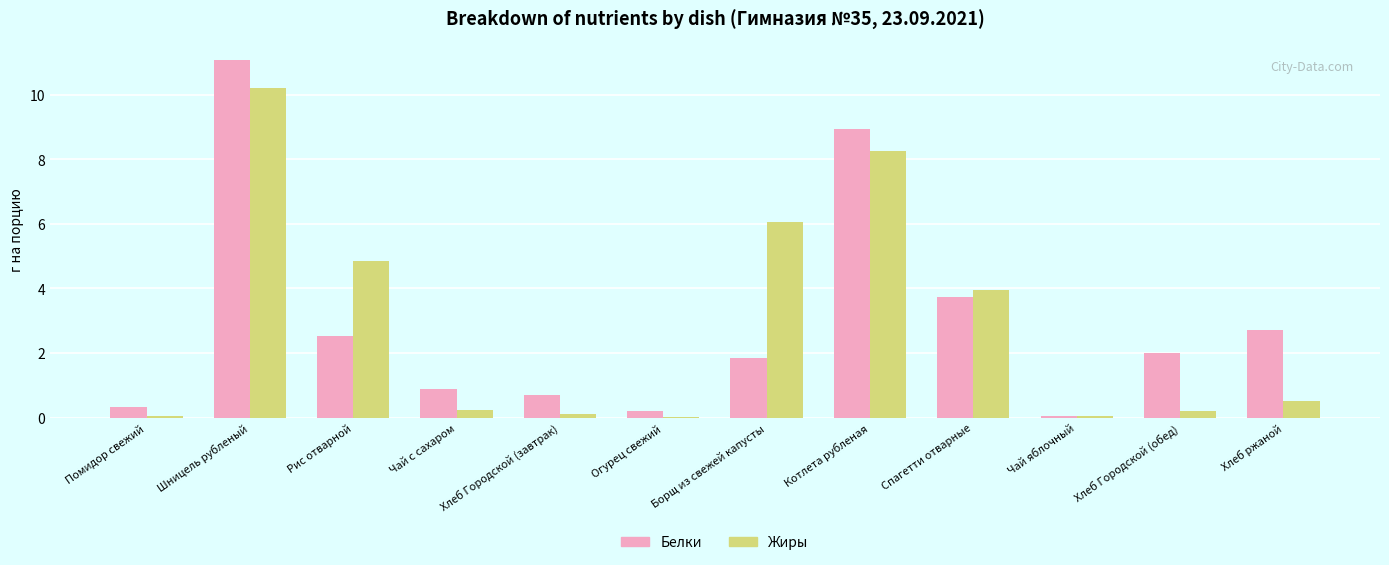

What is the sum of all Белки values?

35.0